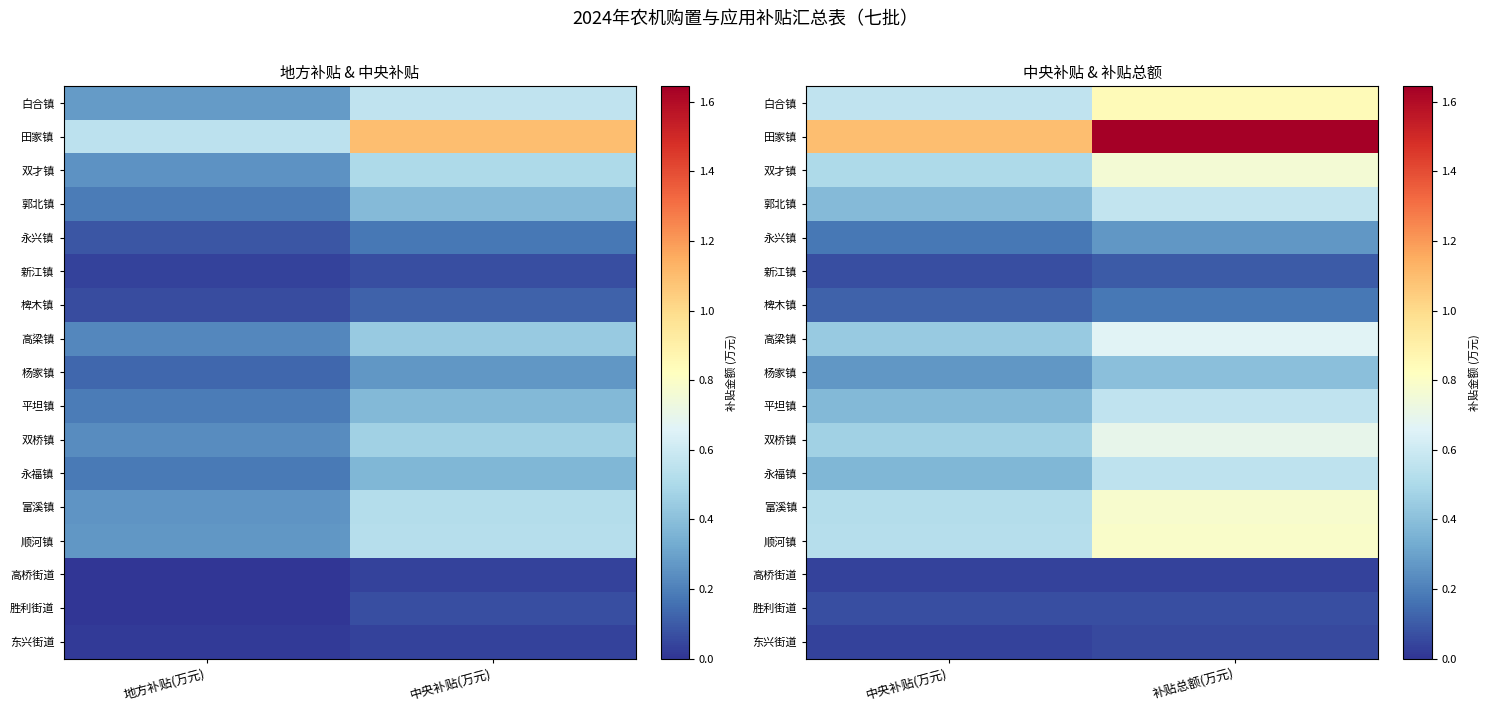

Rank the series at 中央补贴(万元) from lowest to highest value.

高桥街道, 东兴街道, 新江镇, 胜利街道, 椑木镇, 永兴镇, 杨家镇, 永福镇, 平坦镇, 郭北镇, 高梁镇, 双桥镇, 双才镇, 富溪镇, 顺河镇, 白合镇, 田家镇